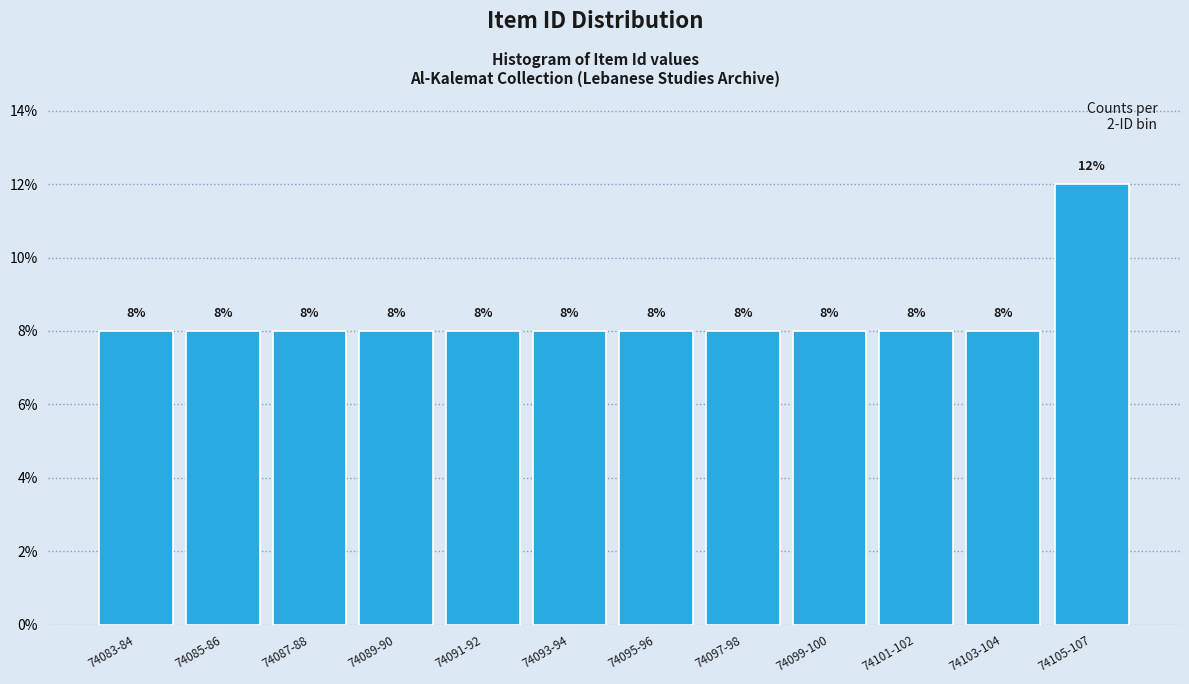

Reading left to right, list all the values displayed in this chart.

74083-84=8	74085-86=8	74087-88=8	74089-90=8	74091-92=8	74093-94=8	74095-96=8	74097-98=8	74099-100=8	74101-102=8	74103-104=8	74105-107=12